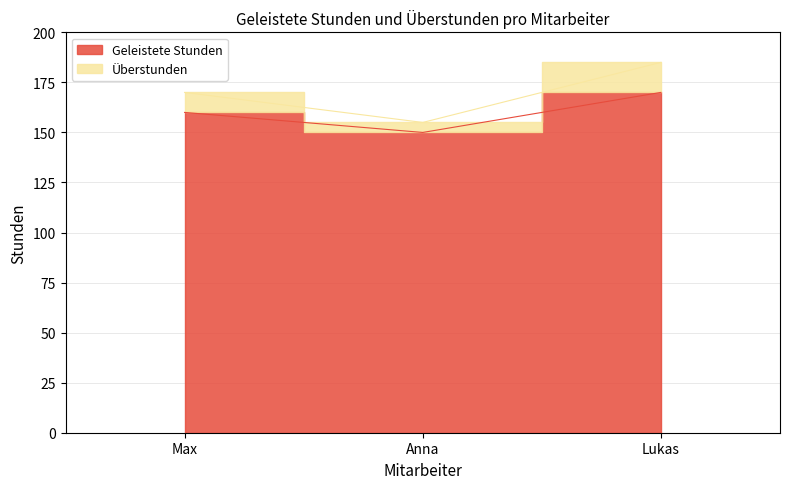

How many data points in Überstunden are less than 170?

1